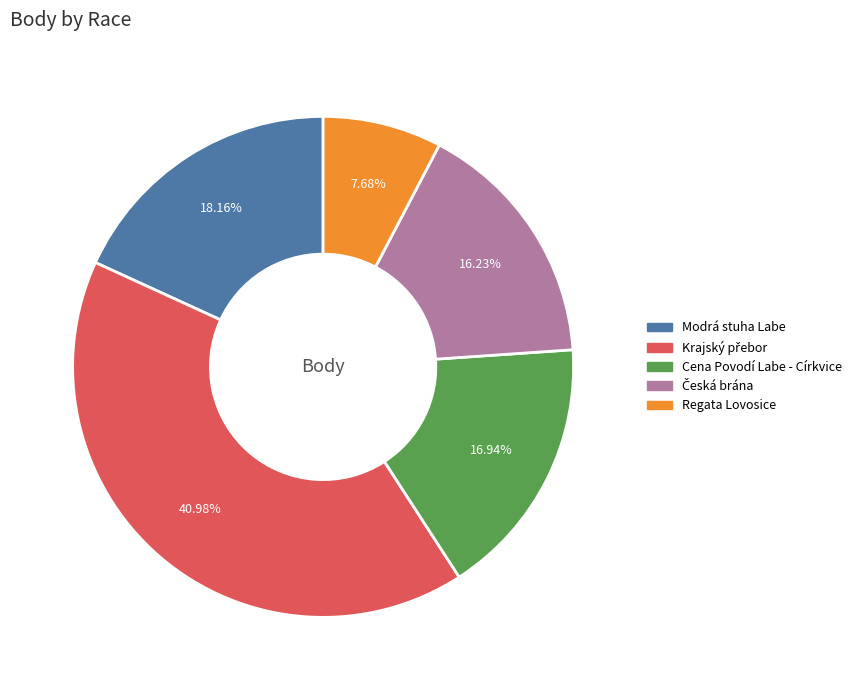

How many segments does this pie chart have?

5